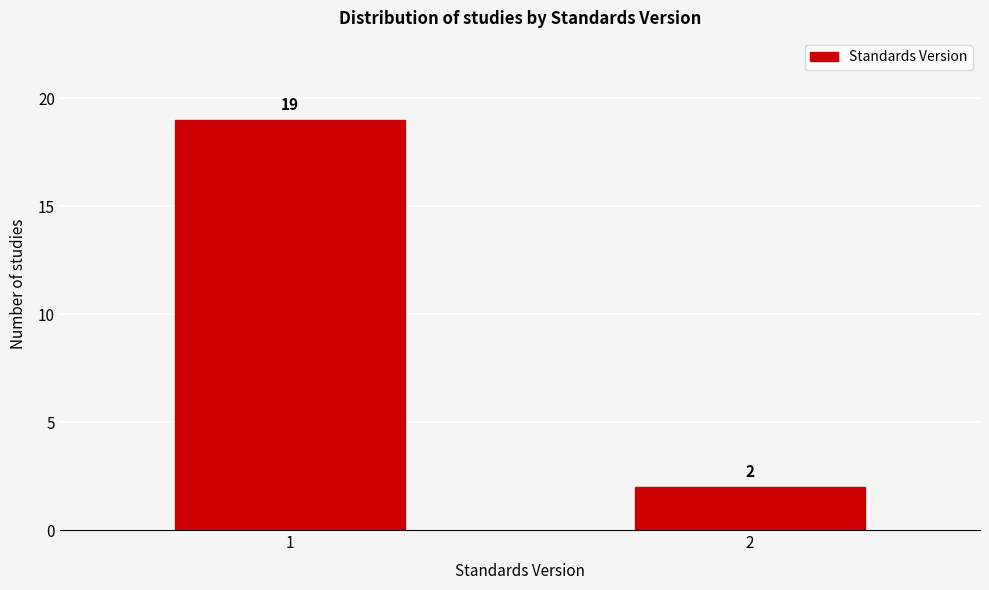

Reading left to right, list all the values displayed in this chart.

1=19	2=2